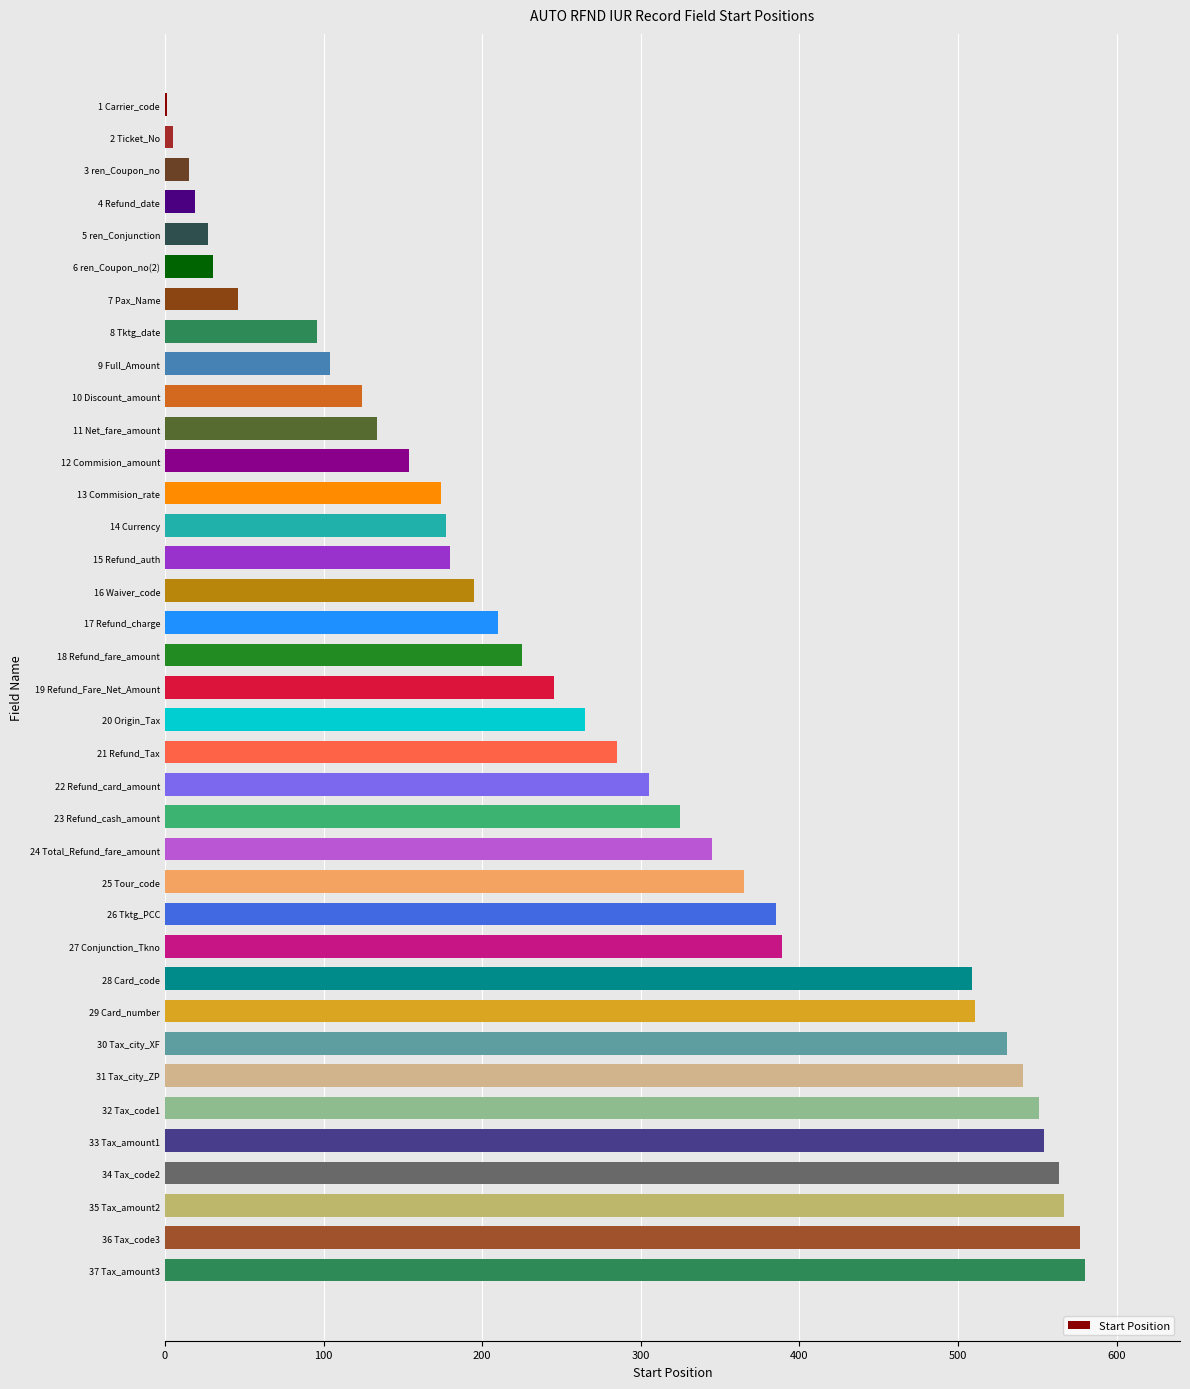

What is the maximum value shown in the chart?

580